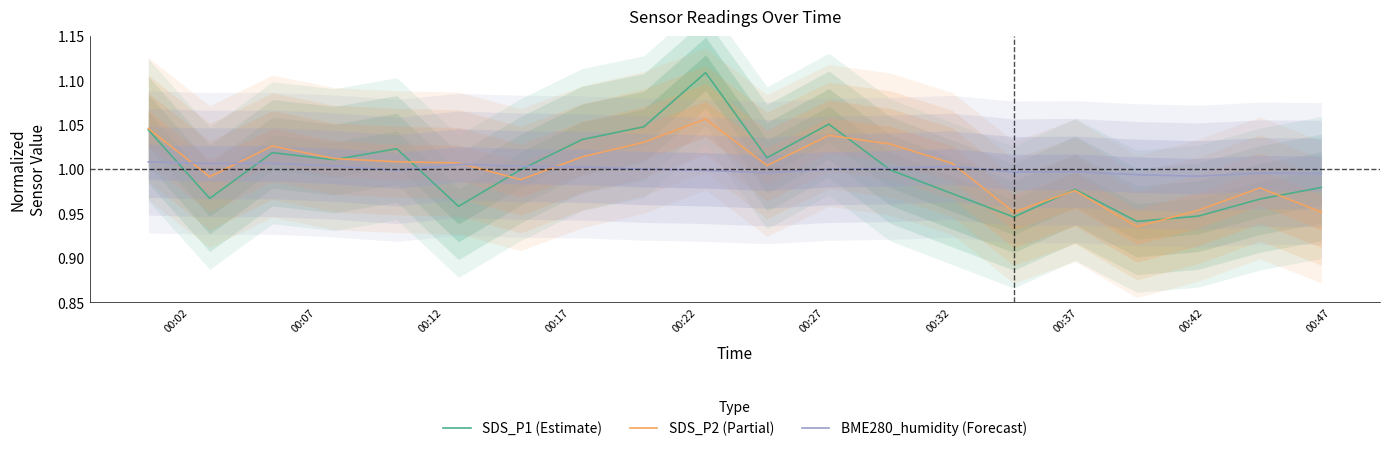

The value of SDS_P2 (Partial) at 00:42 is 1.0. True or false?

True